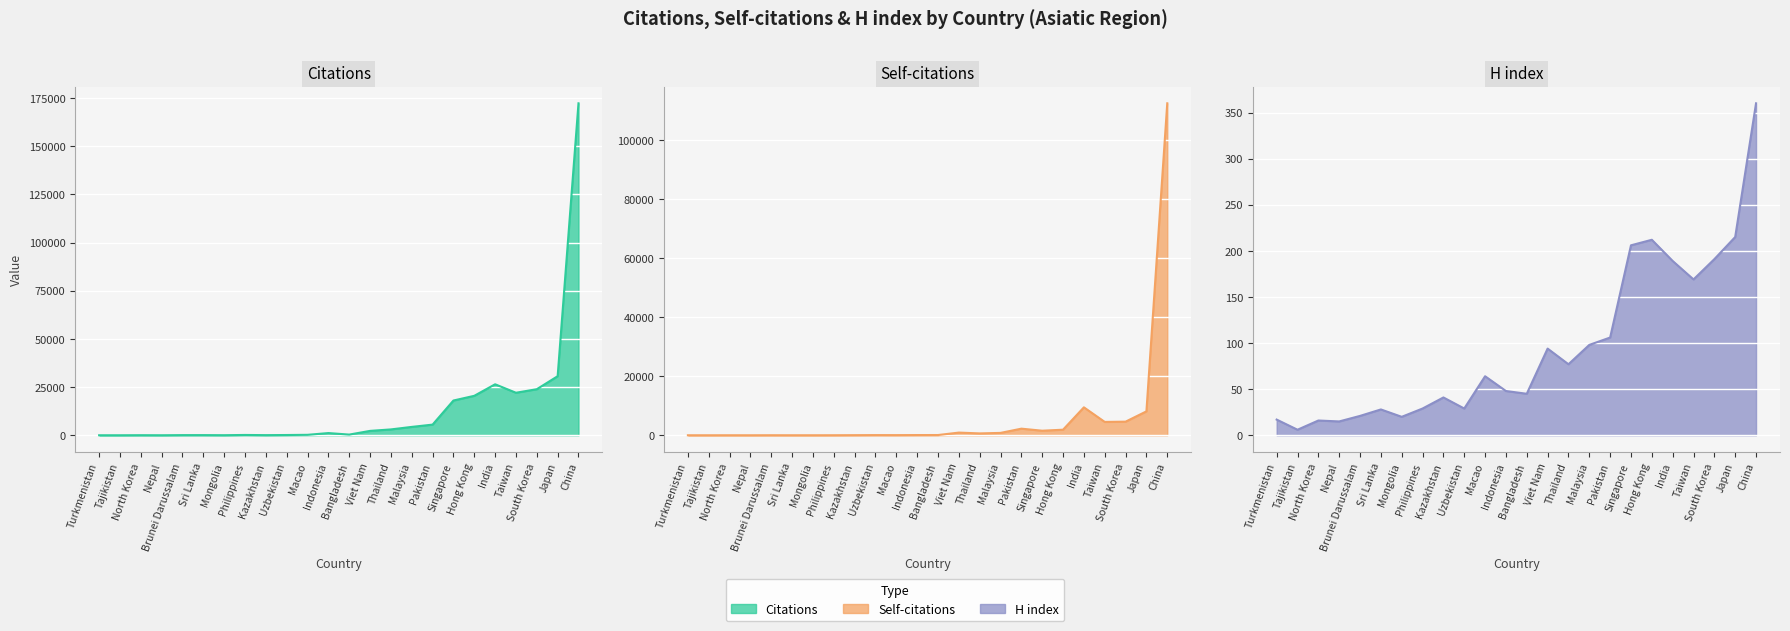

What is the difference between the Citations values at Indonesia and North Korea?

1106